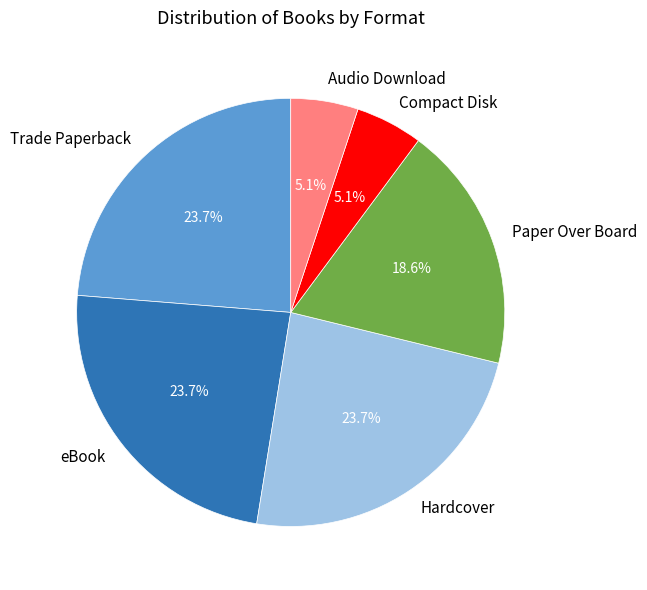

Is eBook the majority of the pie?

No